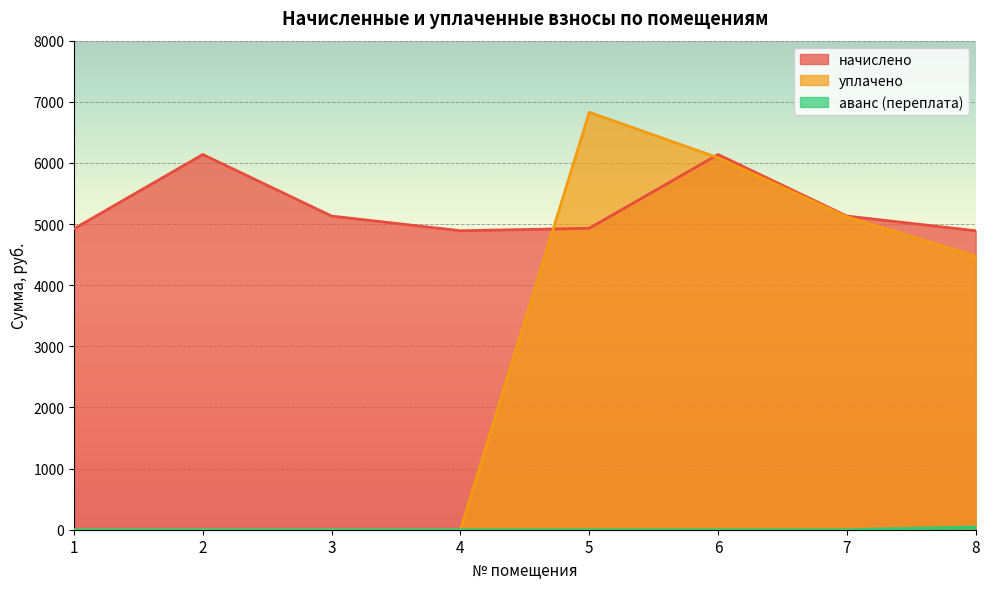

True or false: аванс (переплата) and начислено cross at least once.

False